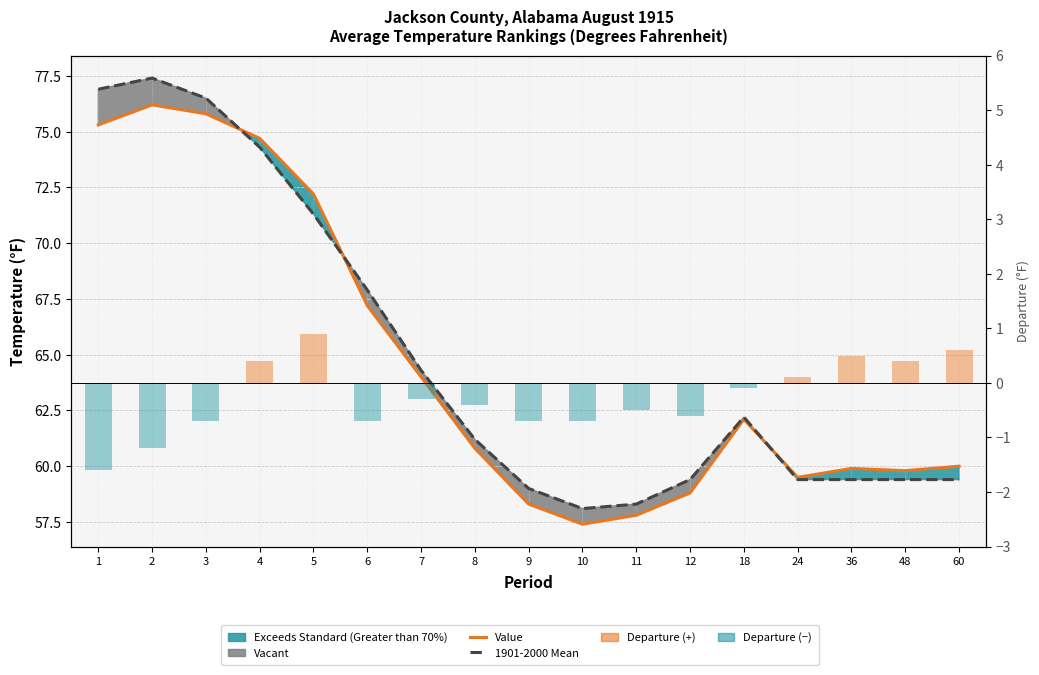

Are the bars horizontal?

No